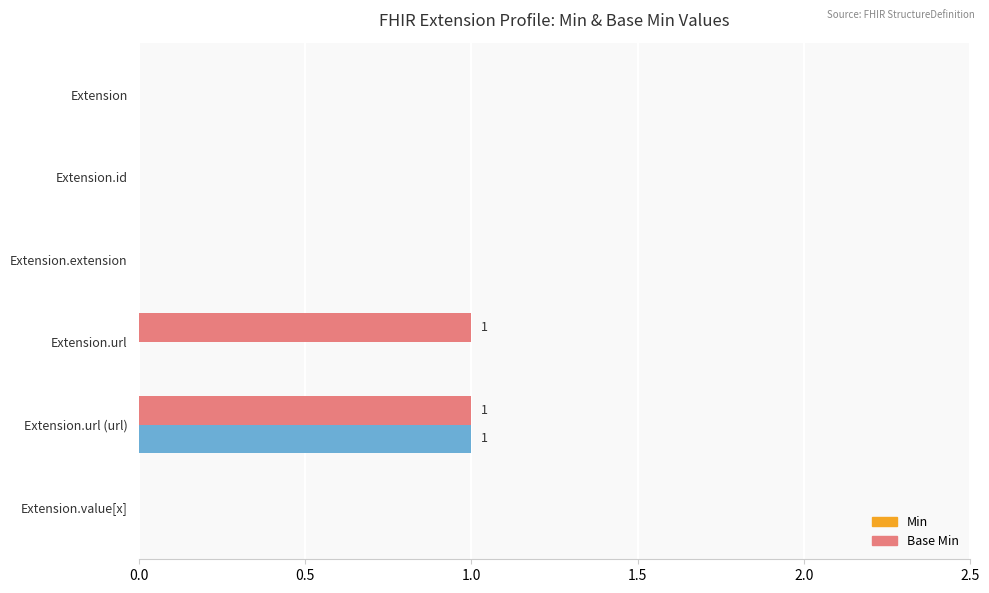

Count the Min values in the range 0 to 1.

6